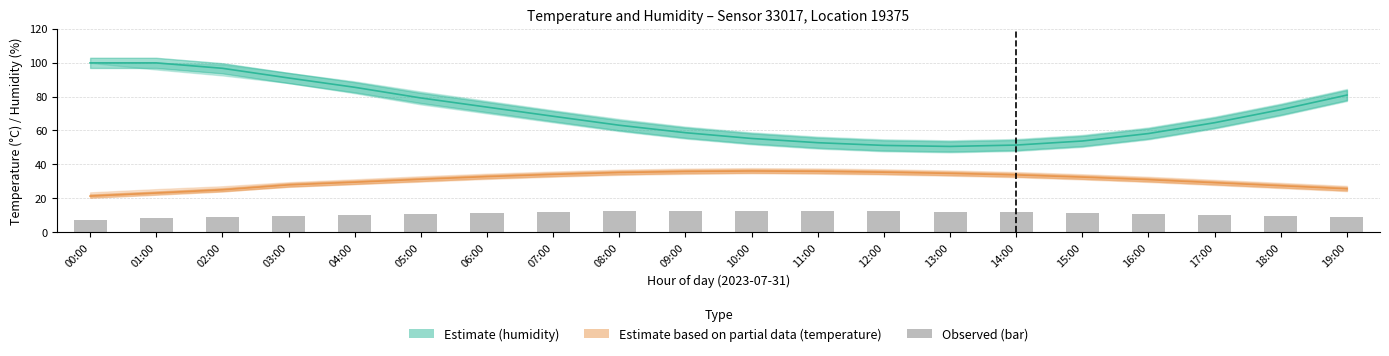

Where is the data nearest to the value 10?

17:00